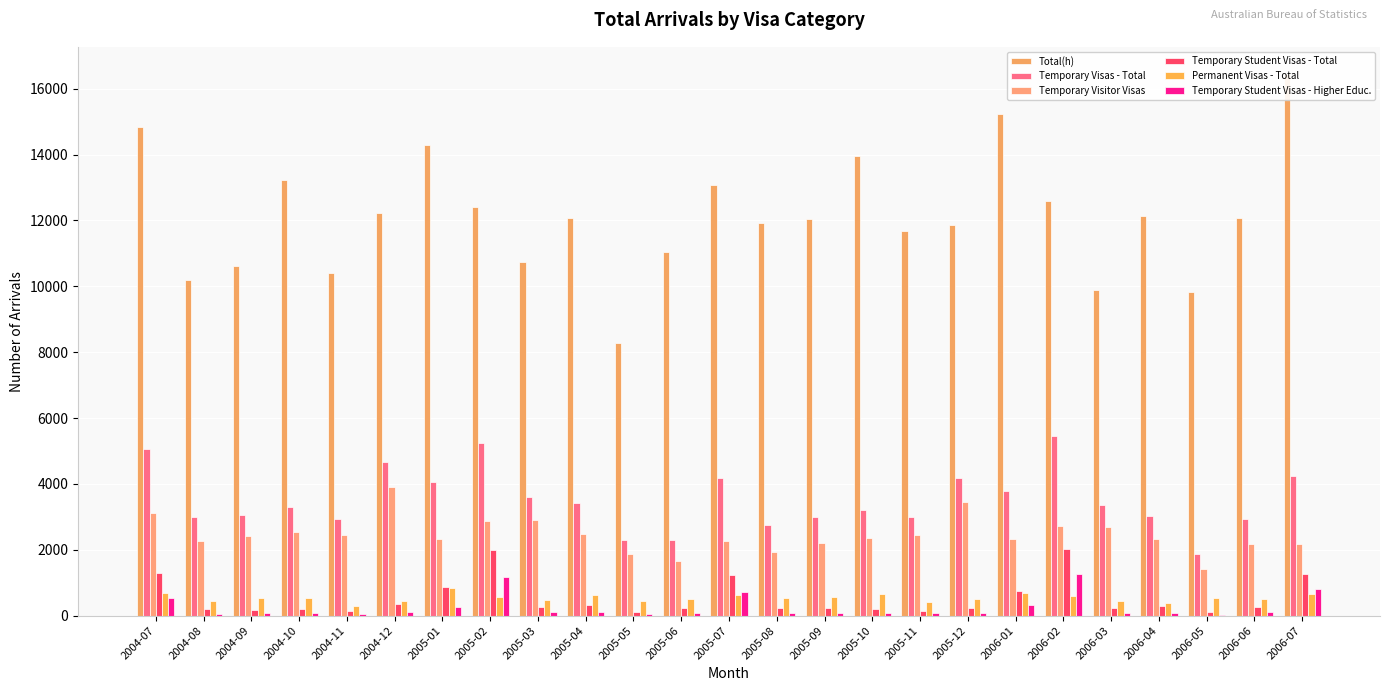

List the series in order of their peak value, highest first.

Total(h), Temporary Visas - Total, Temporary Visitor Visas, Temporary Student Visas - Total, Temporary Student Visas - Higher Educ., Permanent Visas - Total